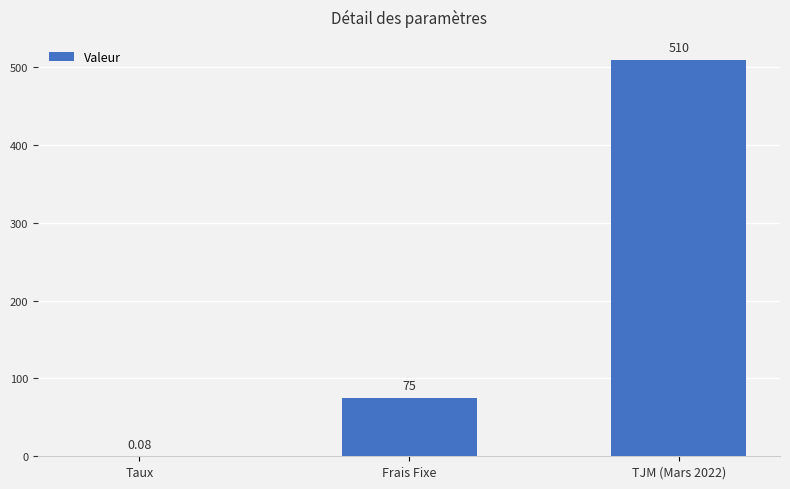

Where is the data nearest to the value 255?

Frais Fixe